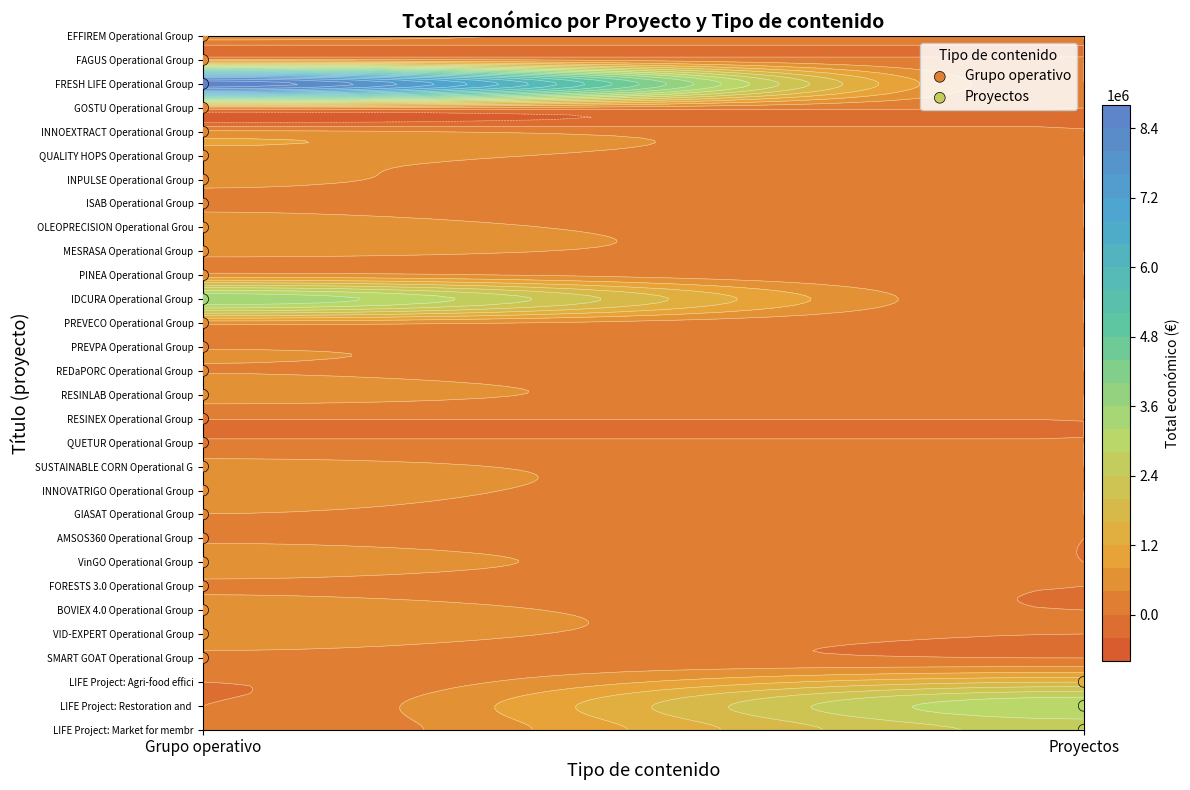

What value does the data have at INNOVATRIGO Operational Group, to the nearest 10?

544640